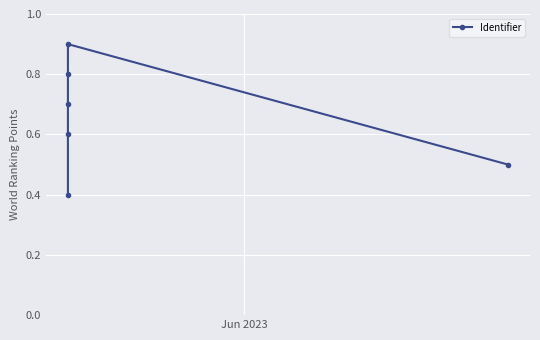

The chart shows a value of 0.9 at 5. True or false?

False